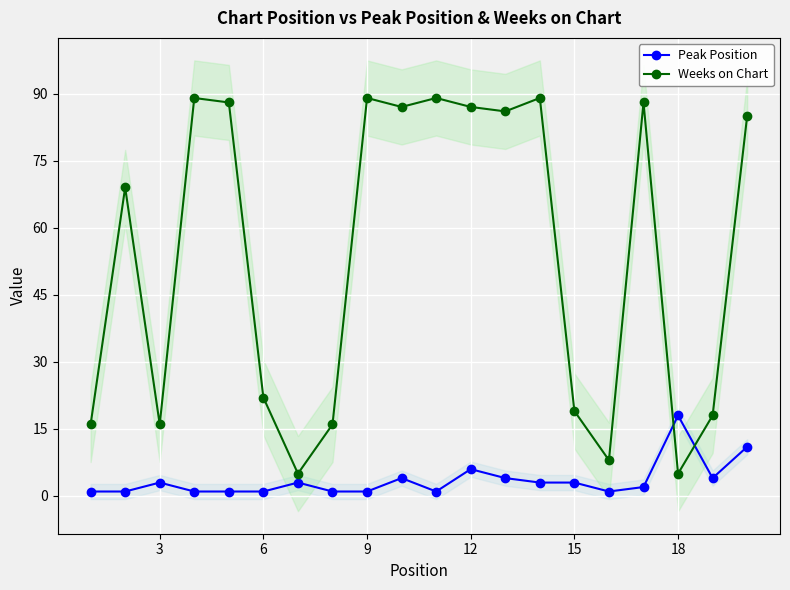

The value of Peak Position at 15 is 3. True or false?

True